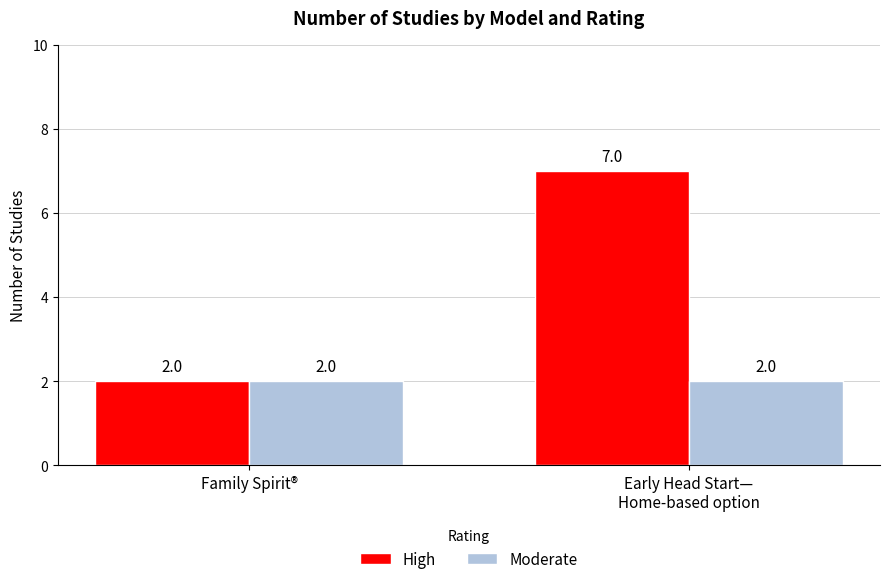

Which series has the widest spread of values?

High